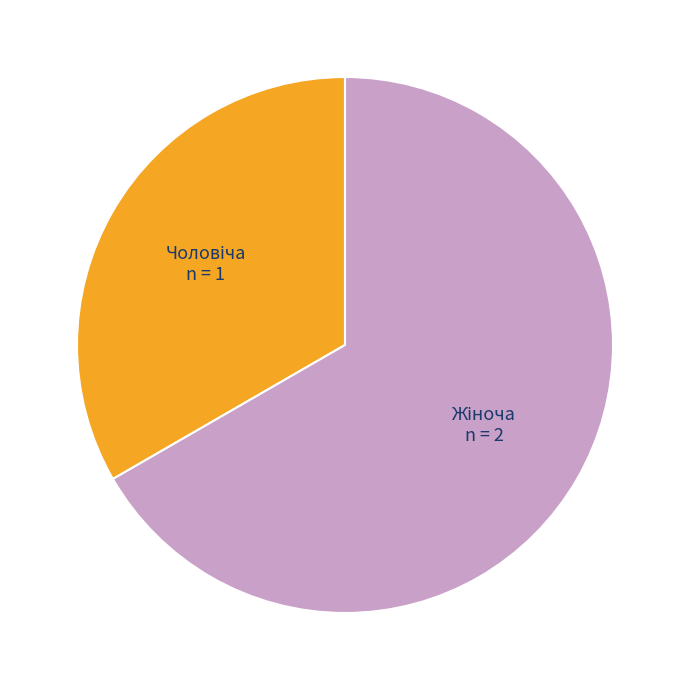

Is there any slice that represents more than half of the pie?

Yes